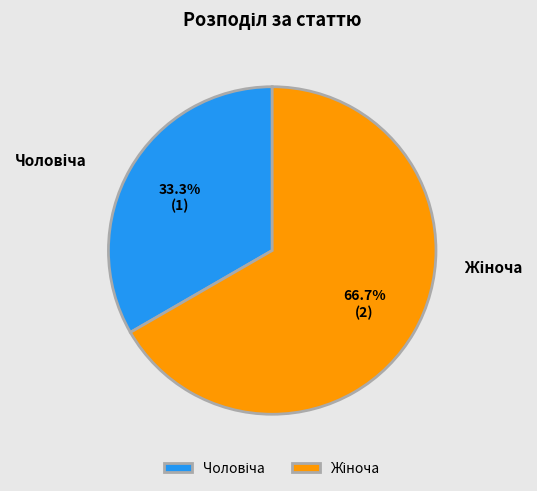

The Жіноча slice represents 67% of the pie. True or false?

True